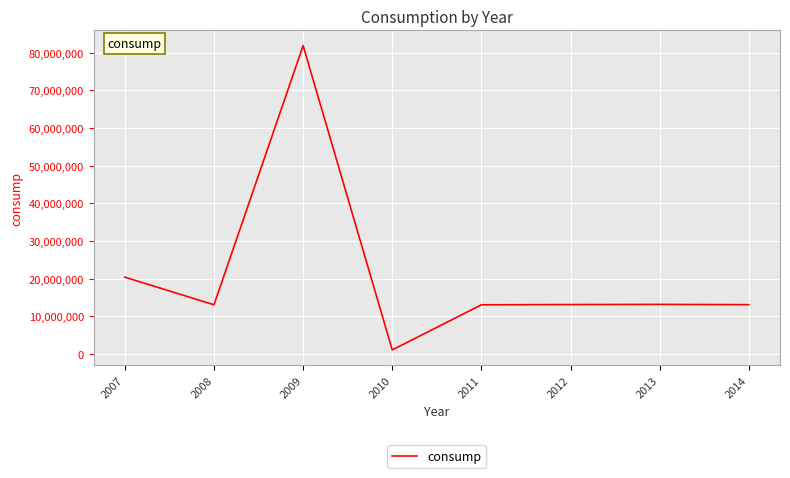

Which category has the lowest value across all series?

2010